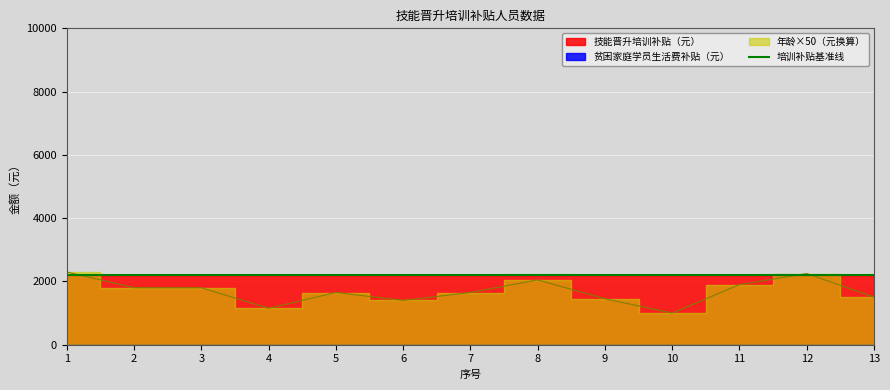

Which category has the lowest value in the 贫困家庭学员生活费补贴（元） series?

1